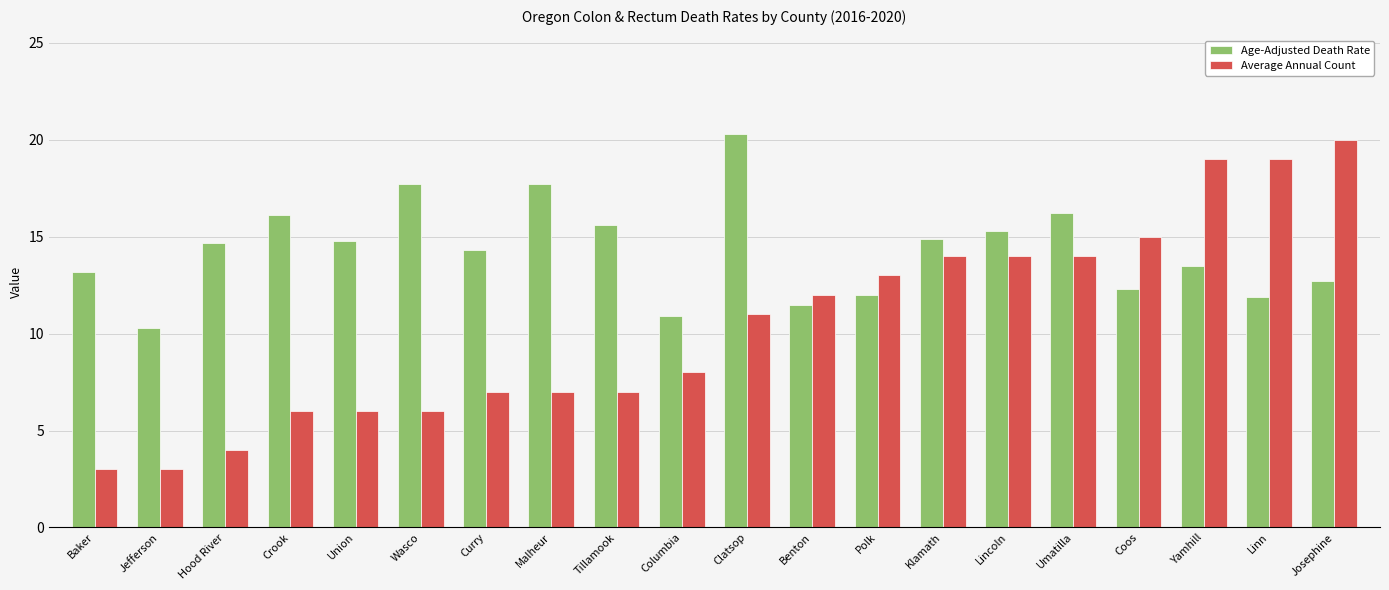

What value does the Age-Adjusted Death Rate series have at Klamath?

14.9